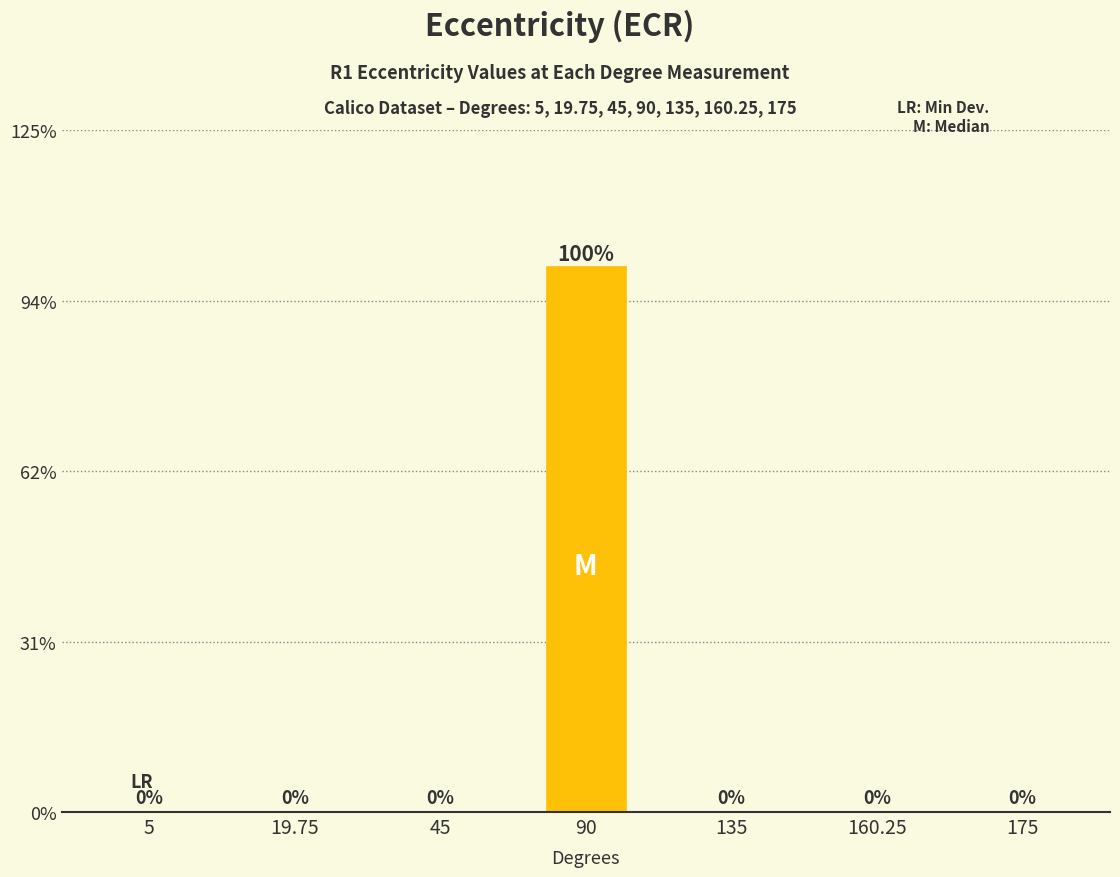

Are the bars horizontal?

No